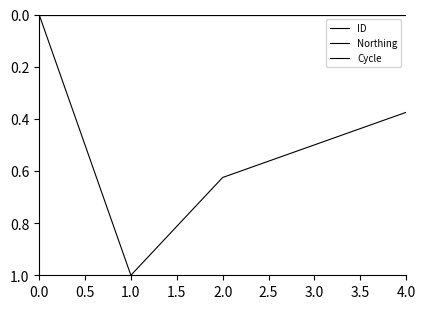

Does the chart display data point markers on the line(s)?

No